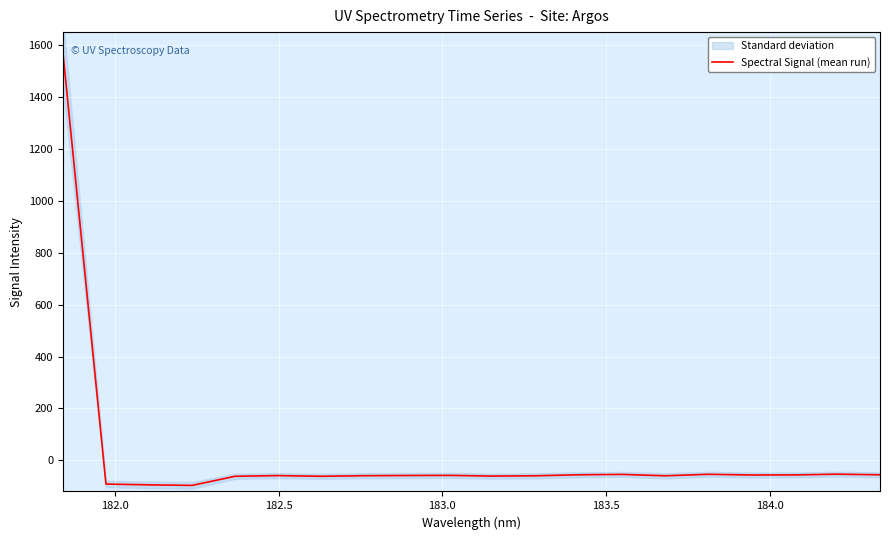

What is the highest value of the Spectral Signal (mean run) series?

1571.5